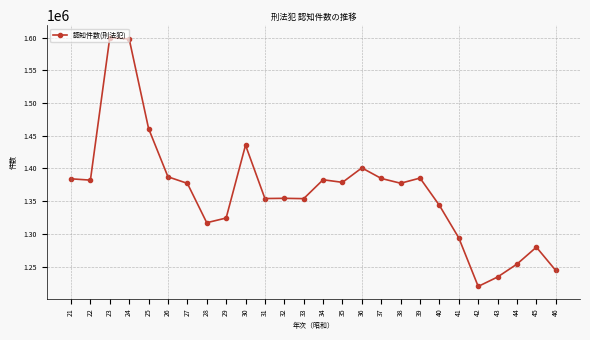

Does the chart have visible grid lines?

Yes